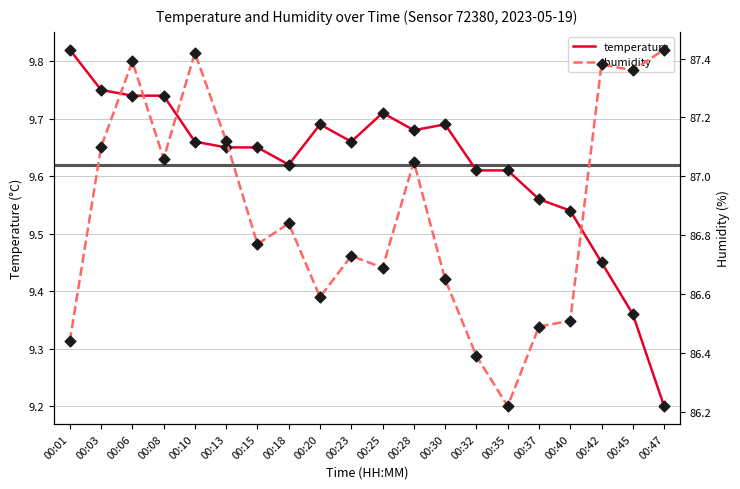

At which category is the sum across all series the highest?

00:06